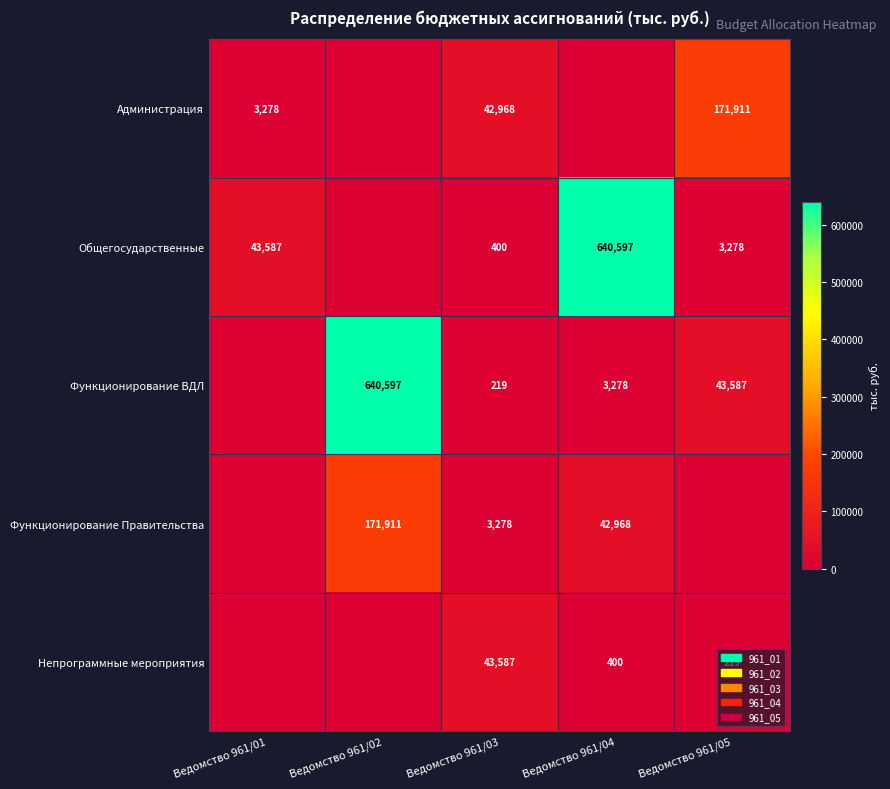

The Администрация series shows 296449 at Ведомство 961/05. True or false?

False